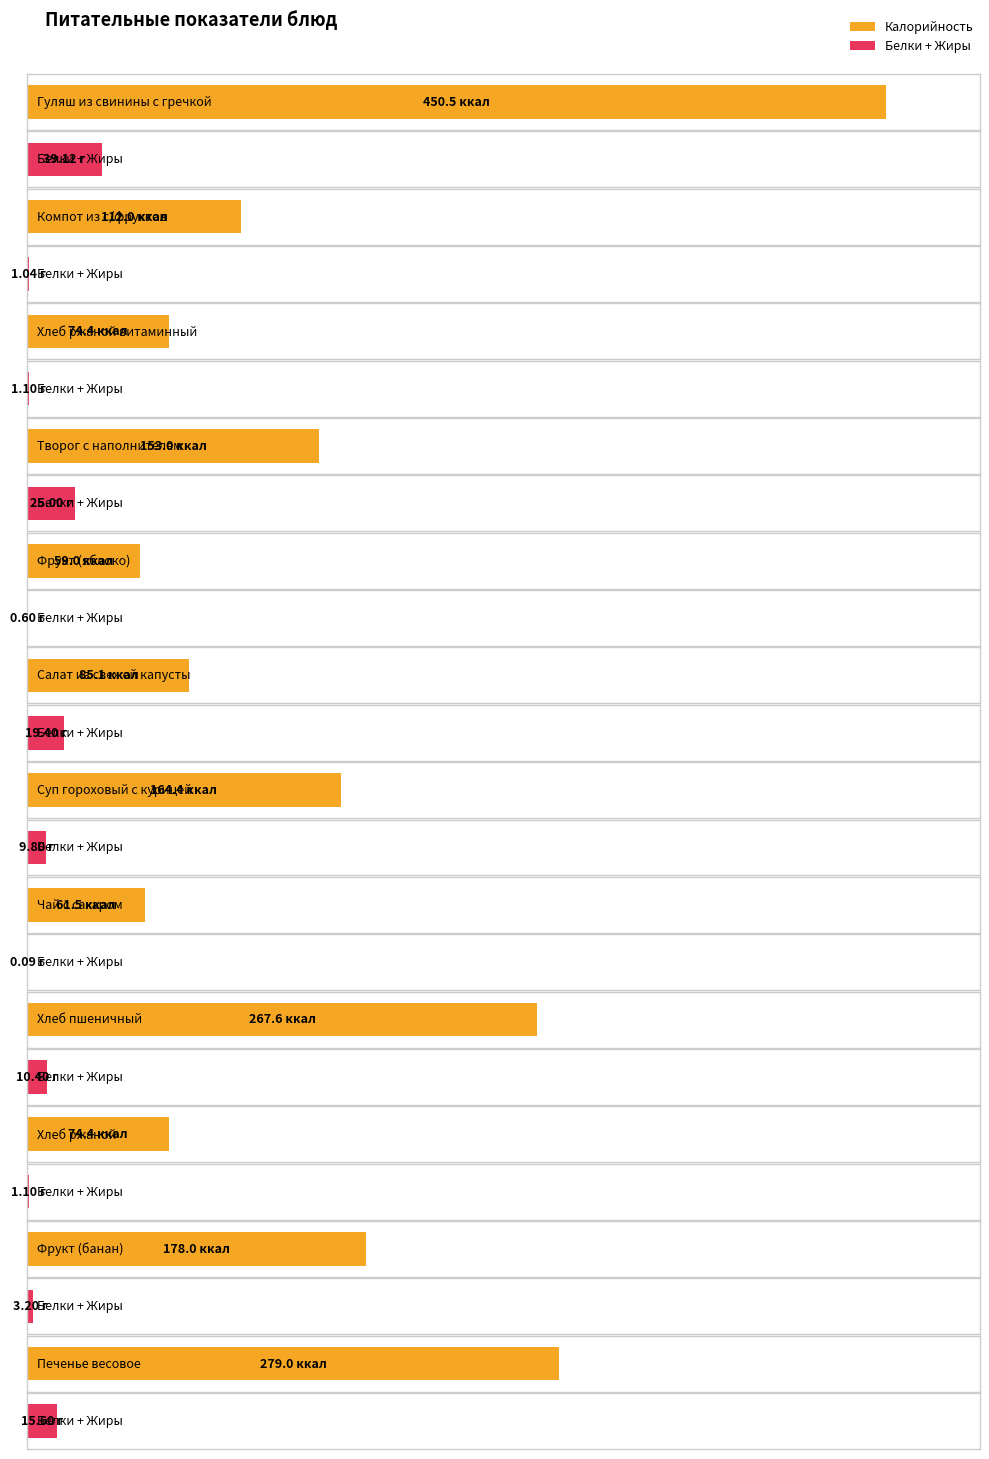

At how many categories does at least one series exceed 387?

1